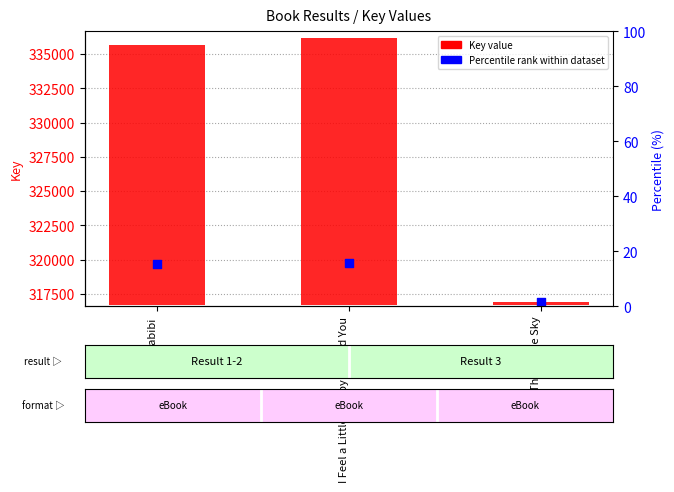

Which series reaches the maximum Y coordinate?

Percentile rank within dataset